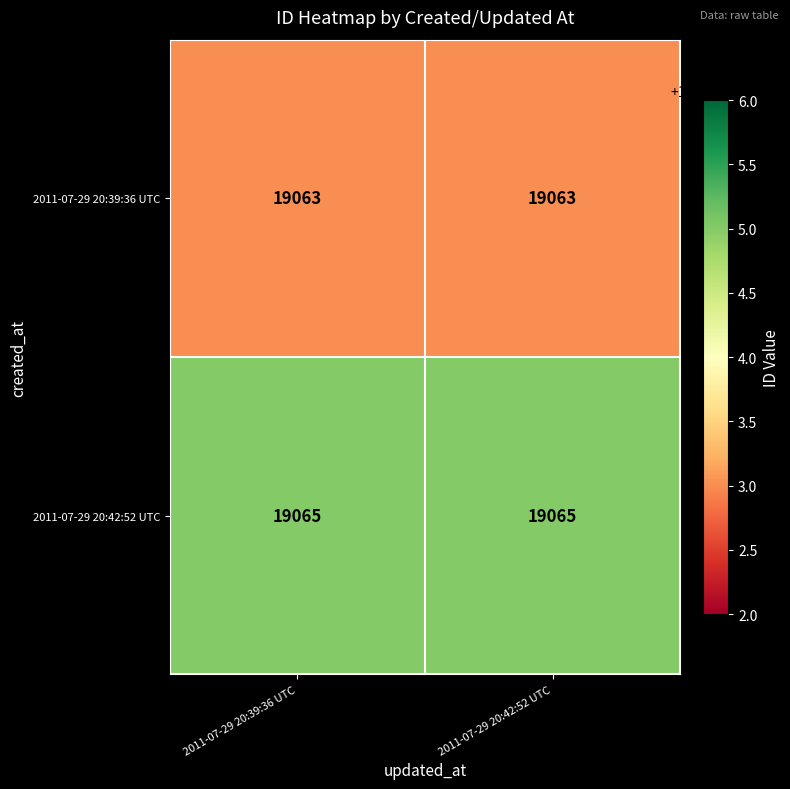

What is the maximum value shown in the chart?

19065